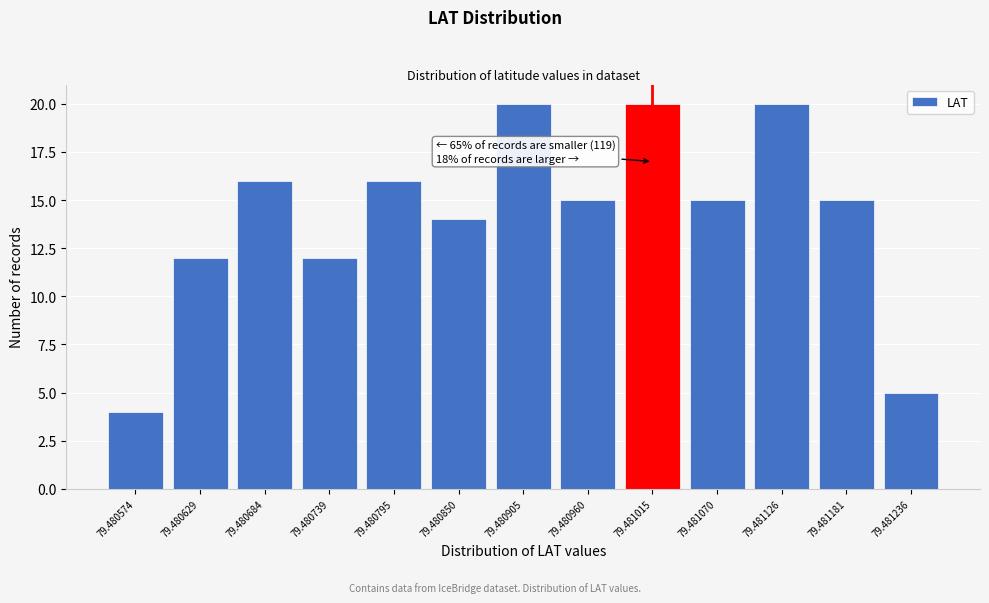

Reading left to right, list all the values displayed in this chart.

4	12	16	12	16	14	20	15	20	15	20	15	5